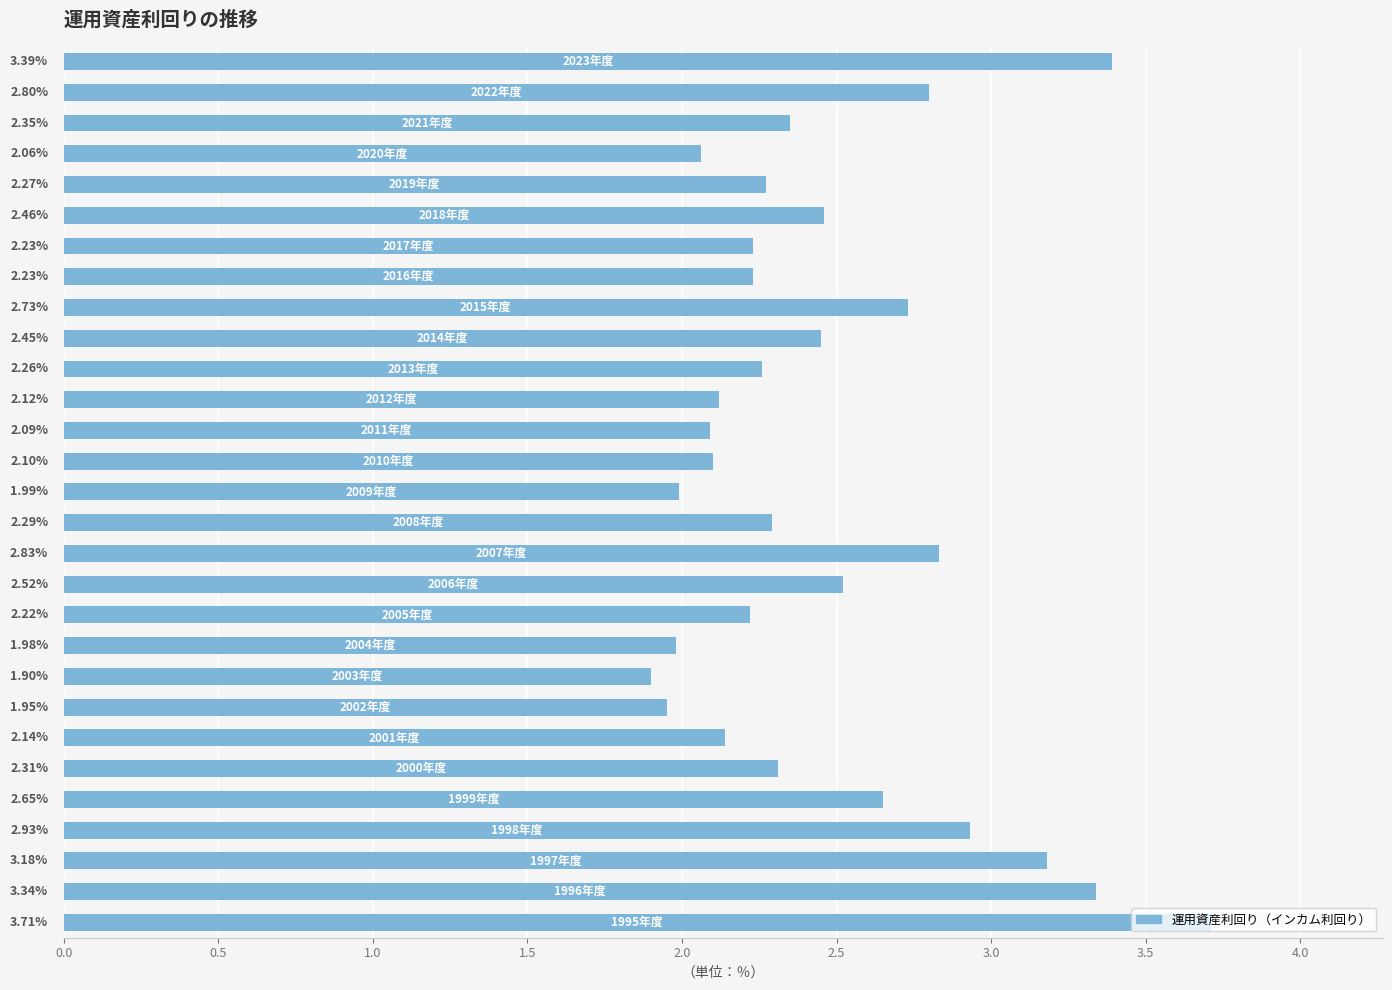

What is the difference between the second highest and second lowest values?

1.4